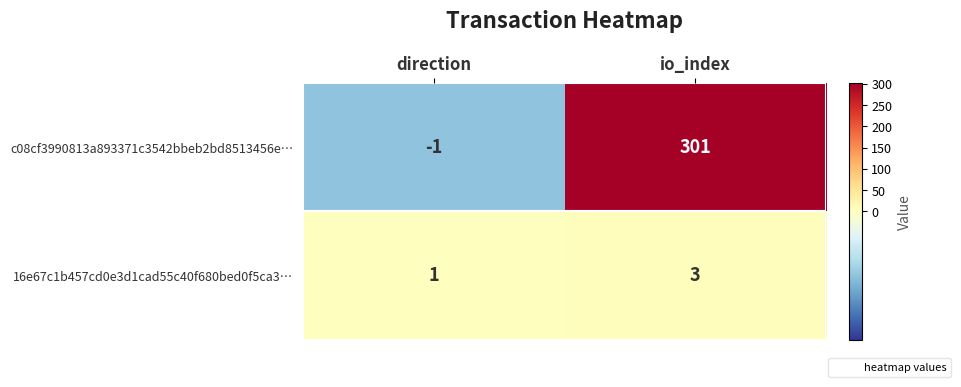

What is the average value of the c08cf3990813a893371c3542bbeb2bd8513456e… series?

150